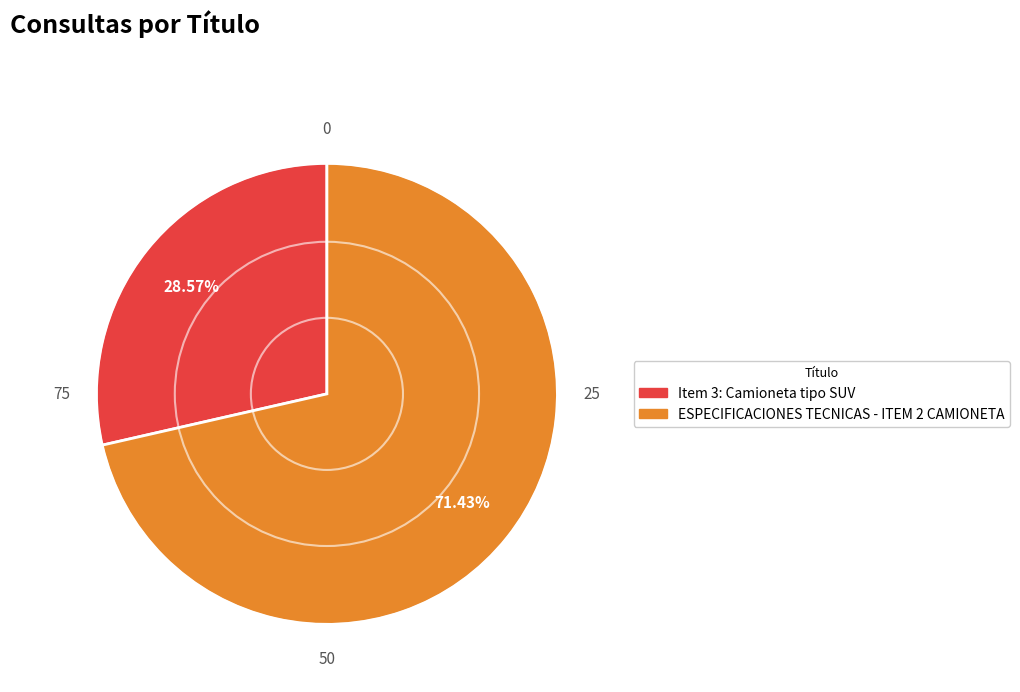

To the nearest percent, what percentage of the pie is ESPECIFICACIONES TECNICAS - ITEM 2 CAMIONETA?

71%